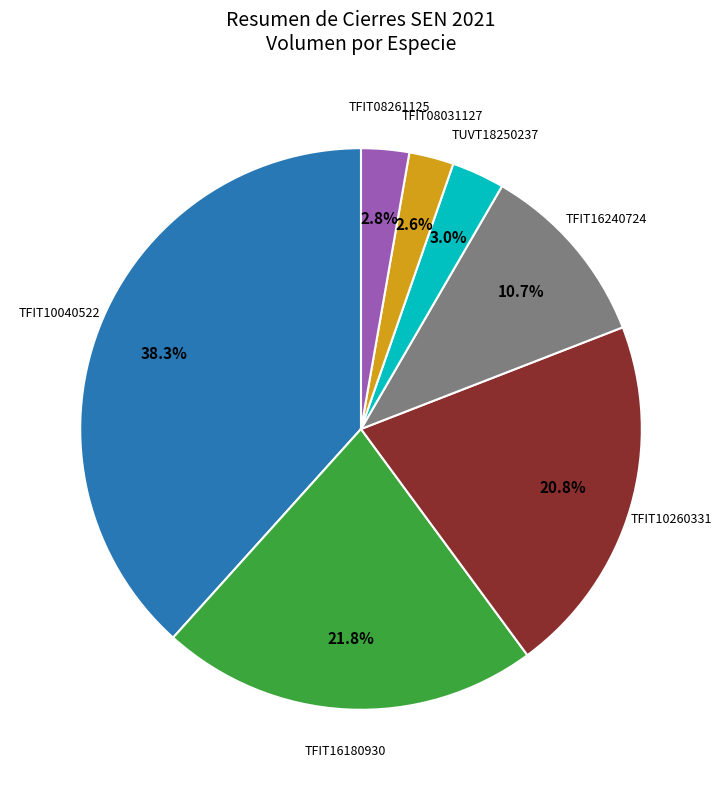

Is there any slice that represents more than half of the pie?

No